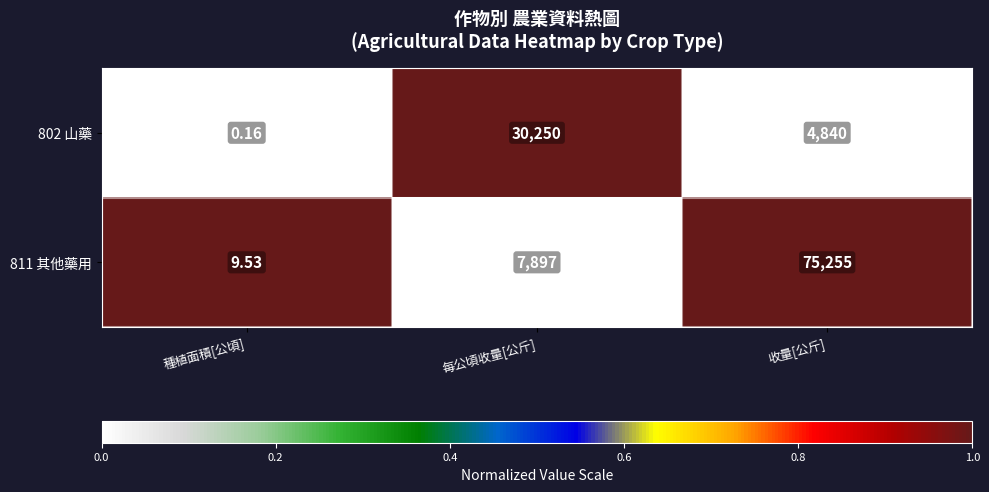

Where is 802 山藥 nearest to the value 15125?

收量[公斤]